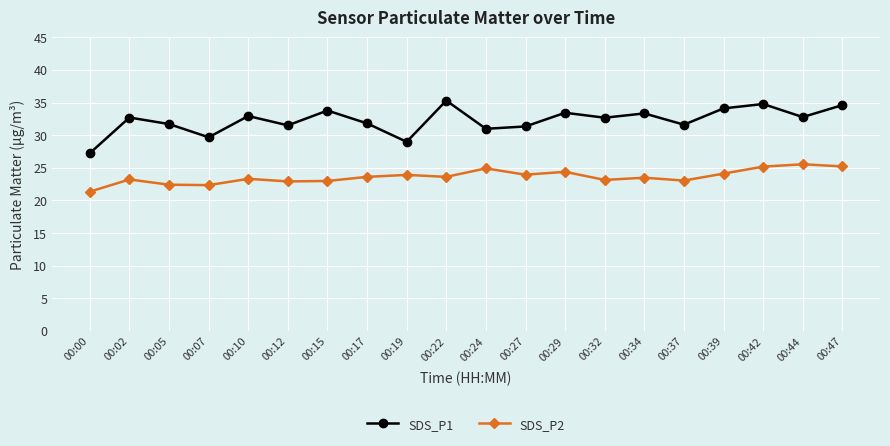

Where is the first local maximum for SDS_P2?

00:02